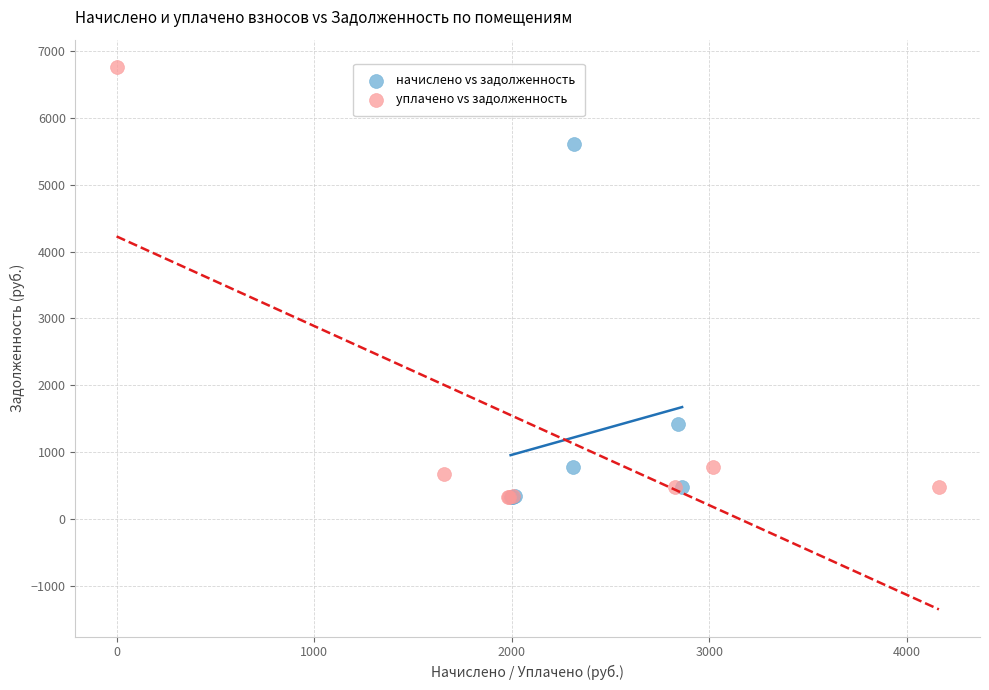

Which series reaches the maximum Y coordinate?

уплачено vs задолженность